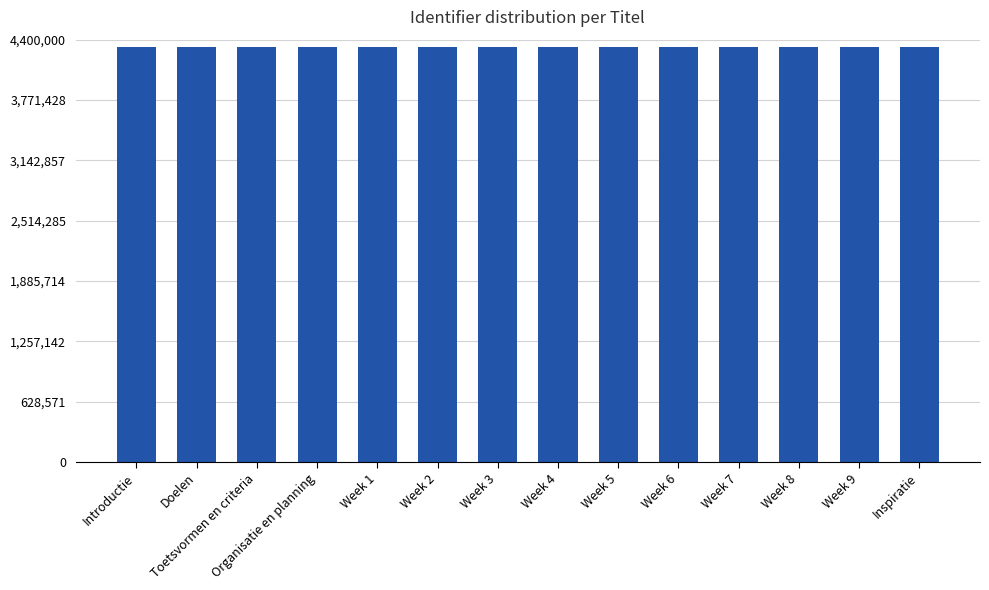

Is it true that the value at Week 4 is 1606532?

False